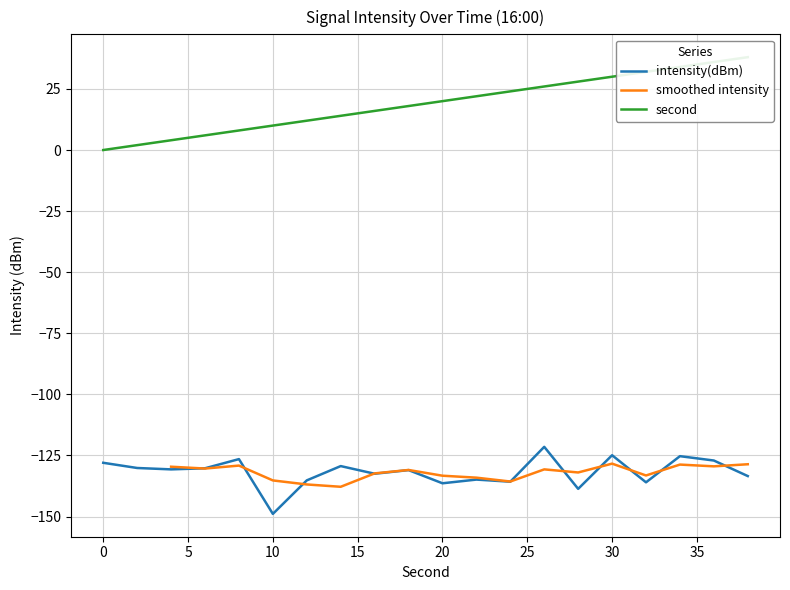

The intensity(dBm) series shows -124.9 at 30. True or false?

True